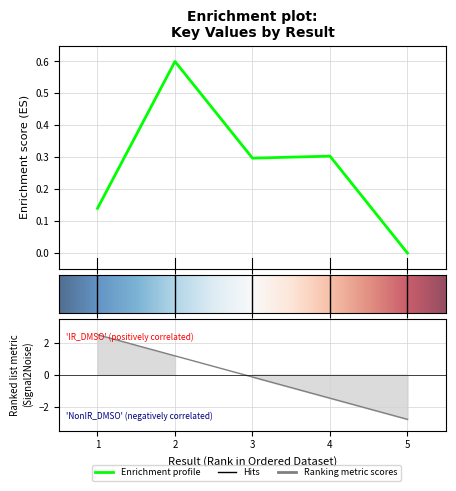

Reading left to right, extract all data points from this chart.

0.1	0.6	0.3	0.3	0.0